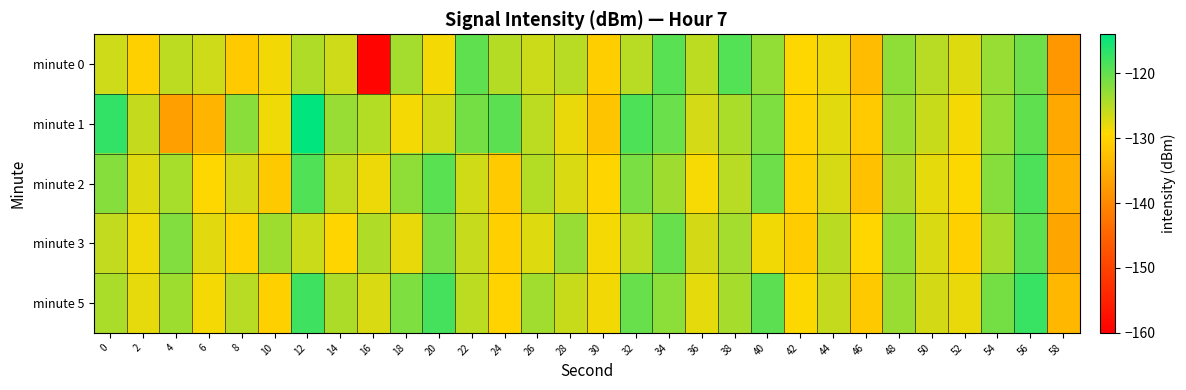

Which series has the widest spread of values?

minute 0